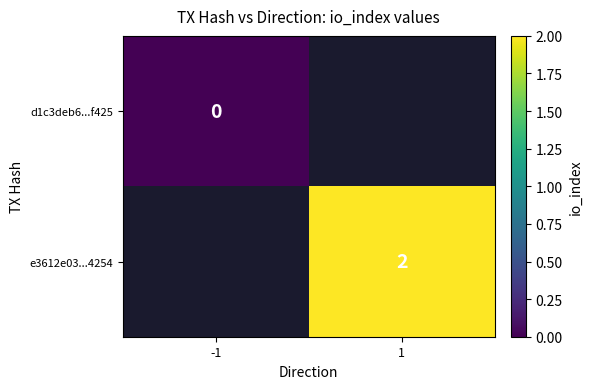

Is it true that e3612e03...4254 equals 1 at 1?

False